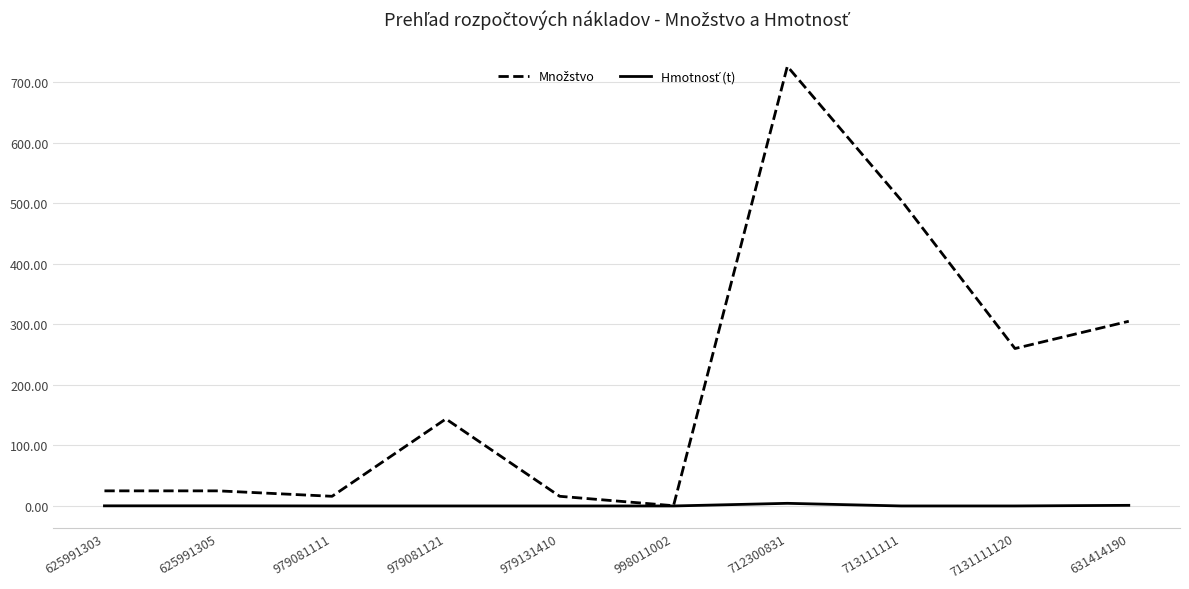

What is the spread (max minus min) of values at 979081121?

143.7